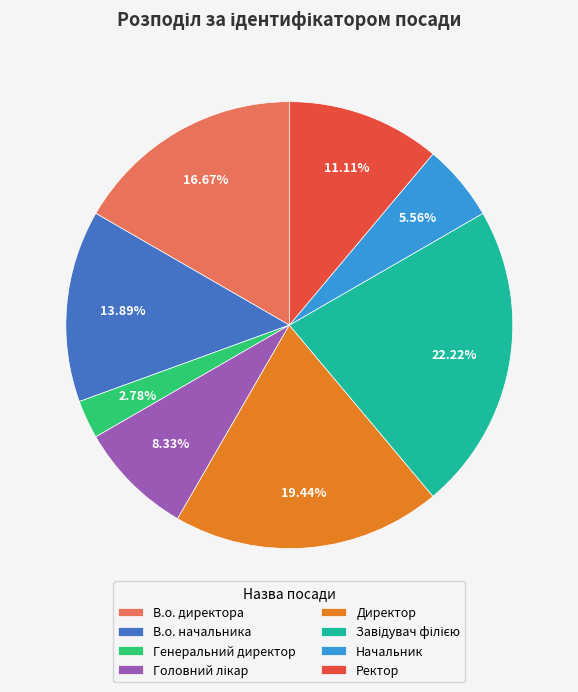

Combined, do Генеральний директор and Ректор account for over 50%?

No